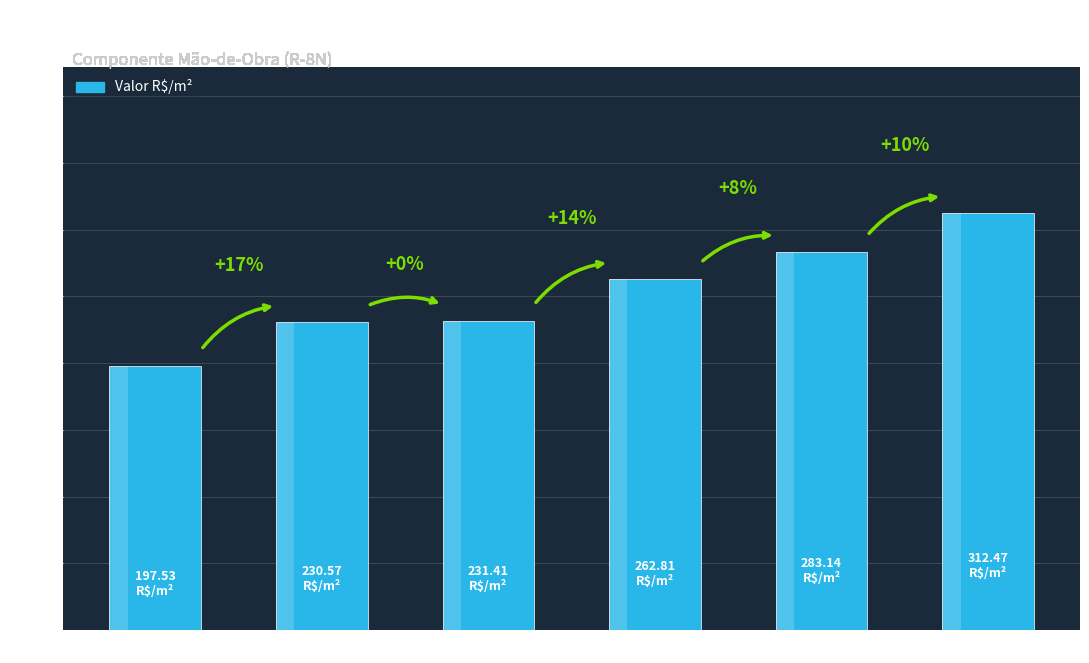

Where is the data nearest to the value 255?

2010